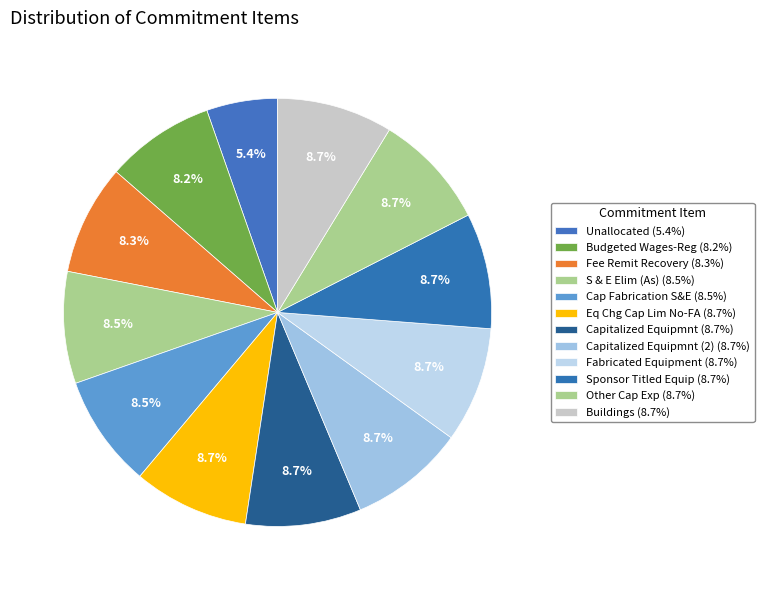

Which category has the smallest portion of the pie?

Unallocated